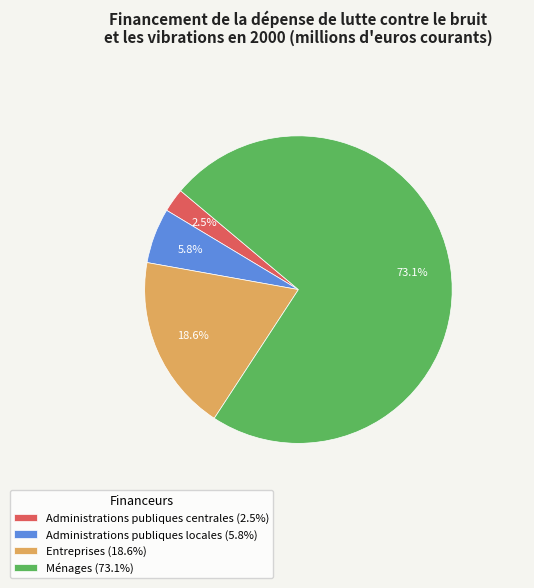

Which has a higher value, Administrations publiques locales or Ménages?

Ménages